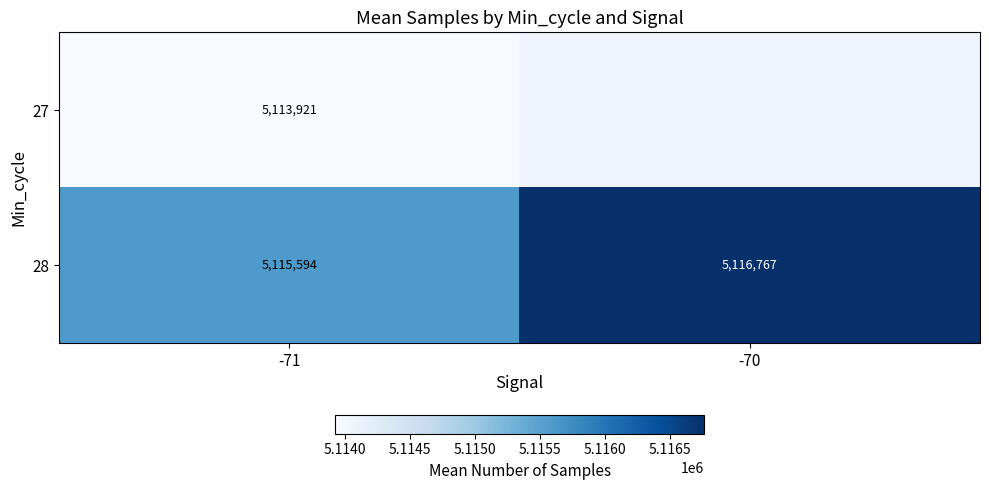

What is the maximum value for 28?

5116767